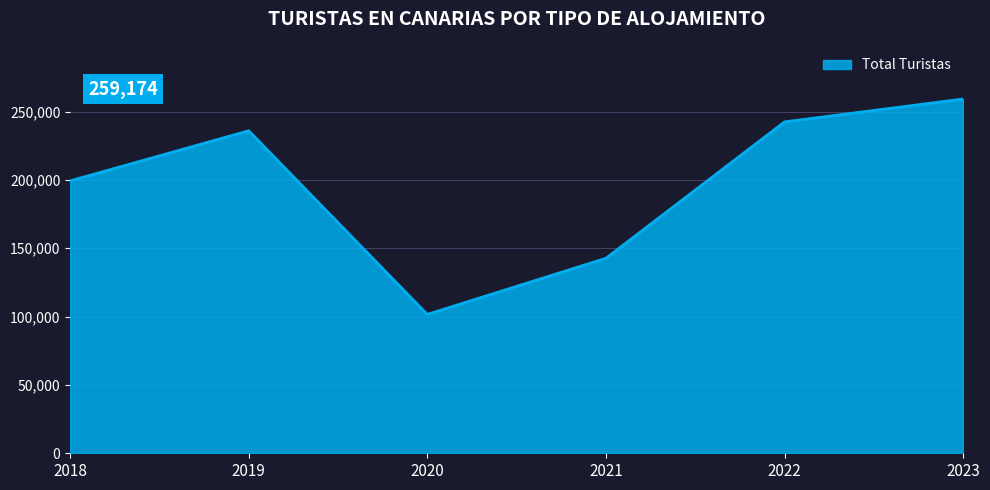

Rank the categories by value from highest to lowest.

2023, 2022, 2019, 2018, 2021, 2020